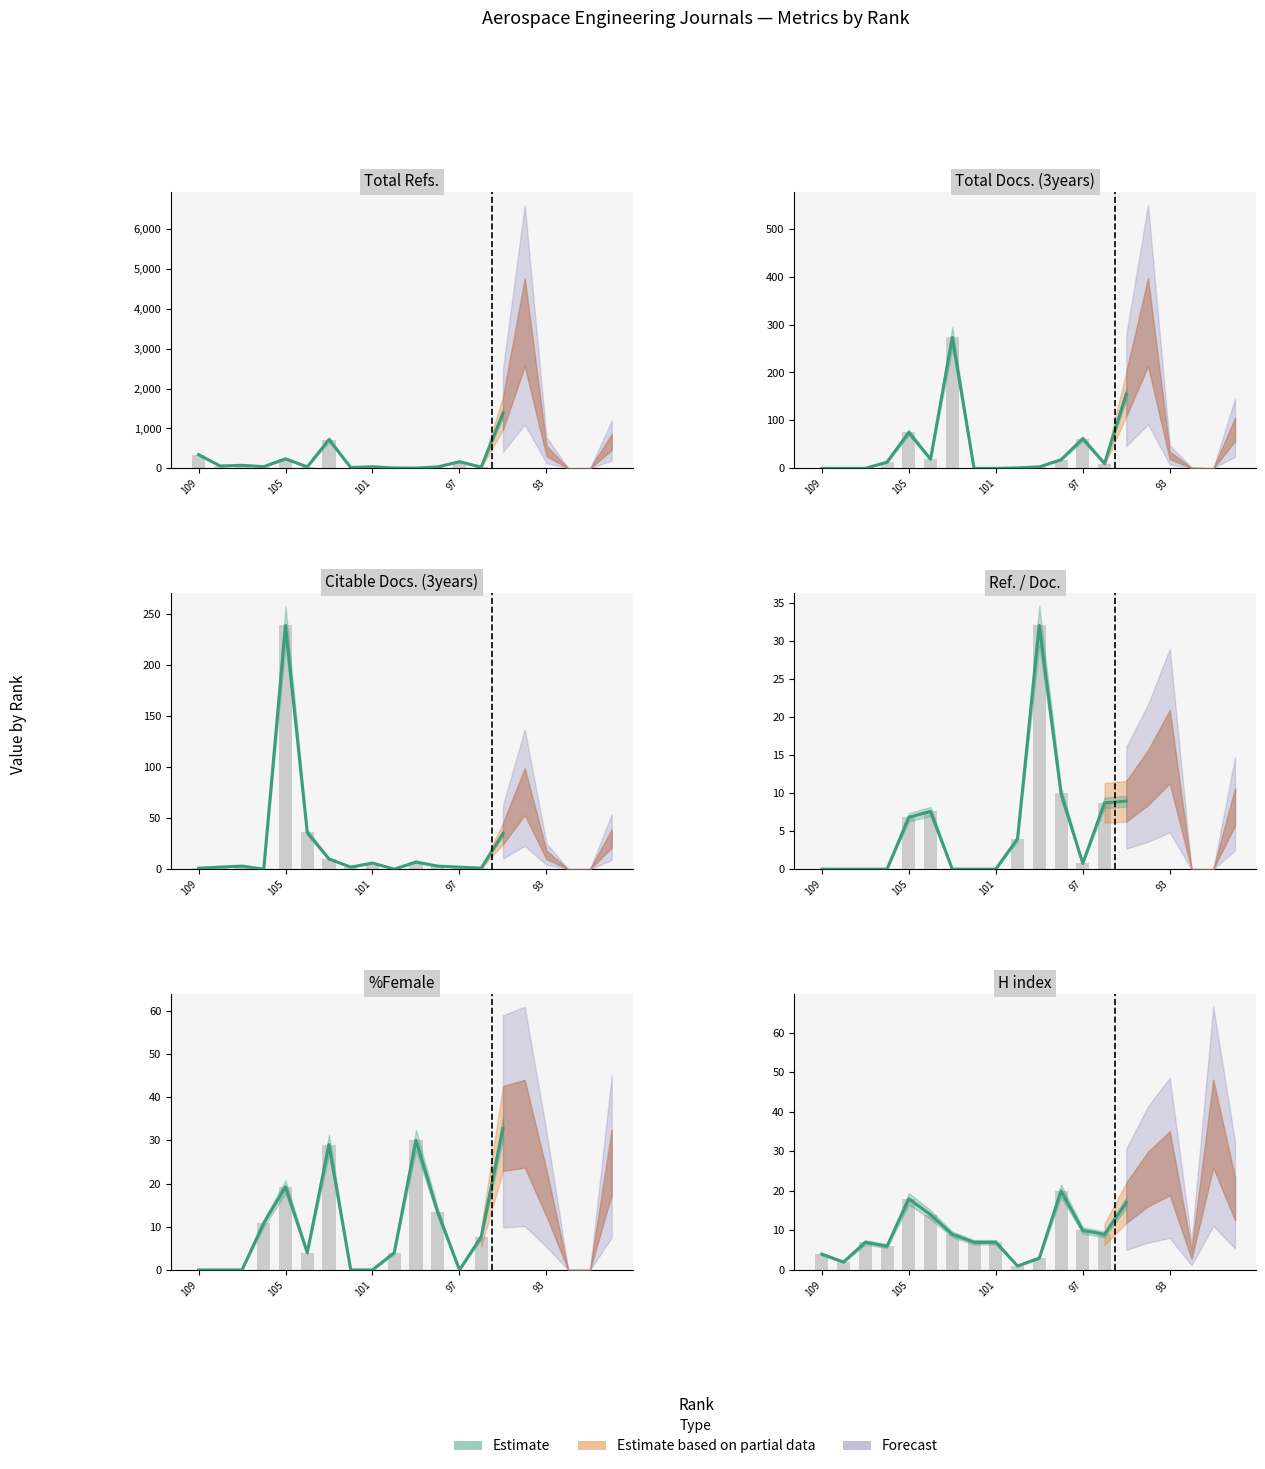

What is the label of the 13th bar from the right?

101